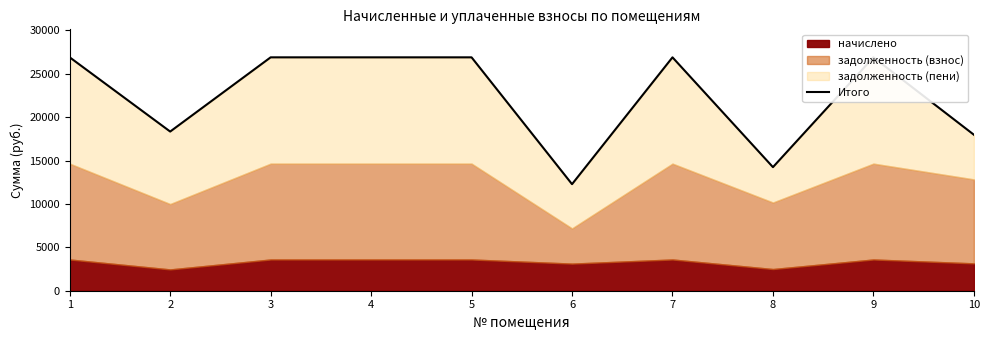

Where is the first local minimum?

2